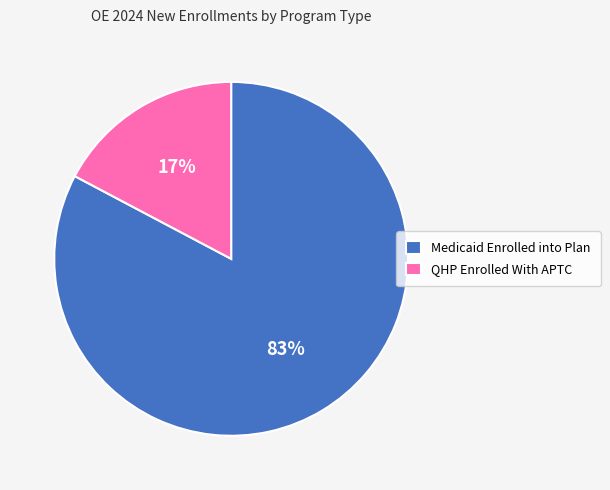

Does QHP Enrolled With APTC account for over 50% of the chart?

No